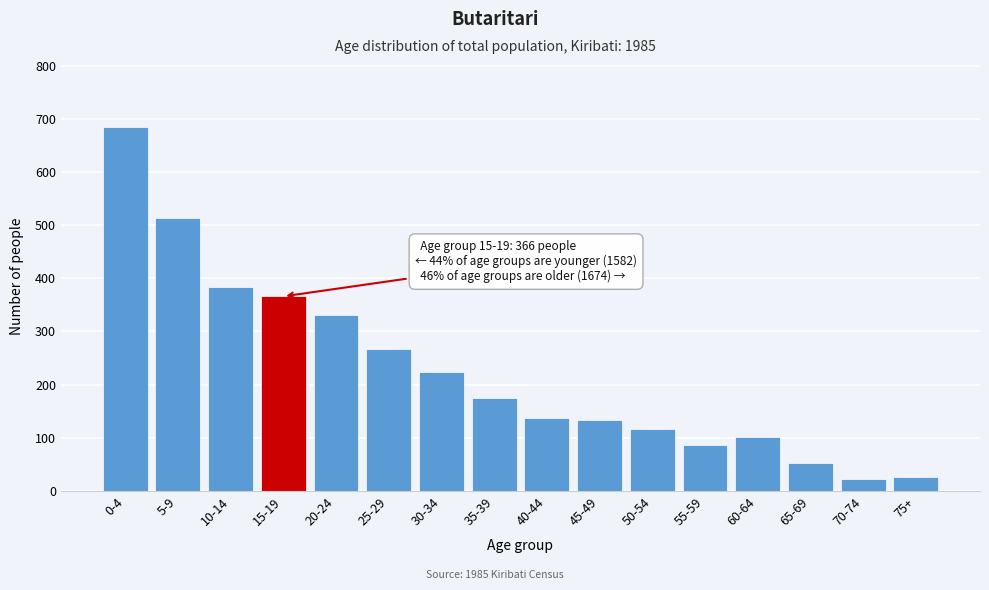

At which category does the chart reach its peak across all series?

0-4